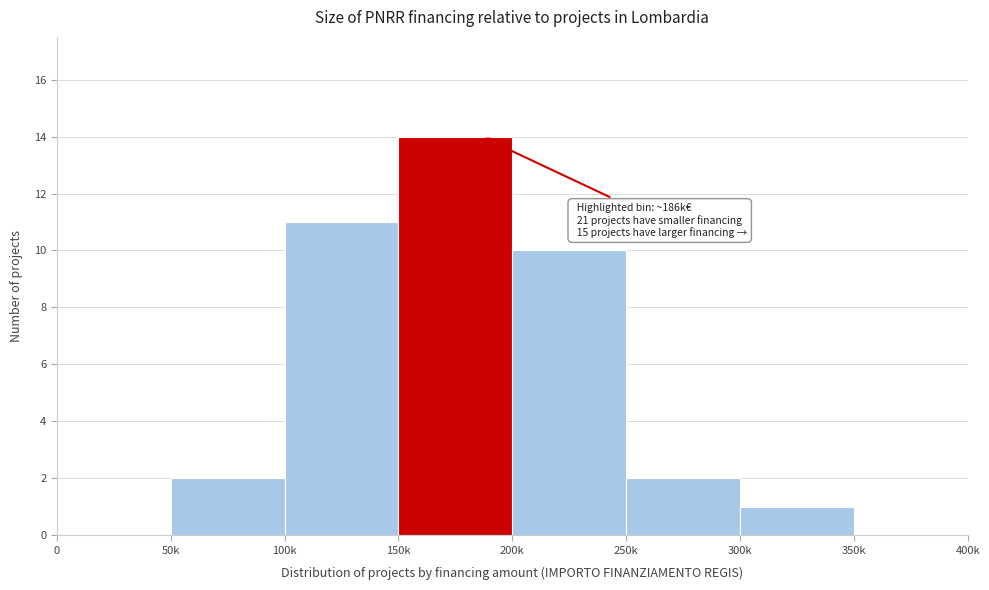

Reading right to left, list all the values displayed in this chart.

350k=0	300k=1	250k=2	200k=10	150k=14	100k=11	50k=2	0=0